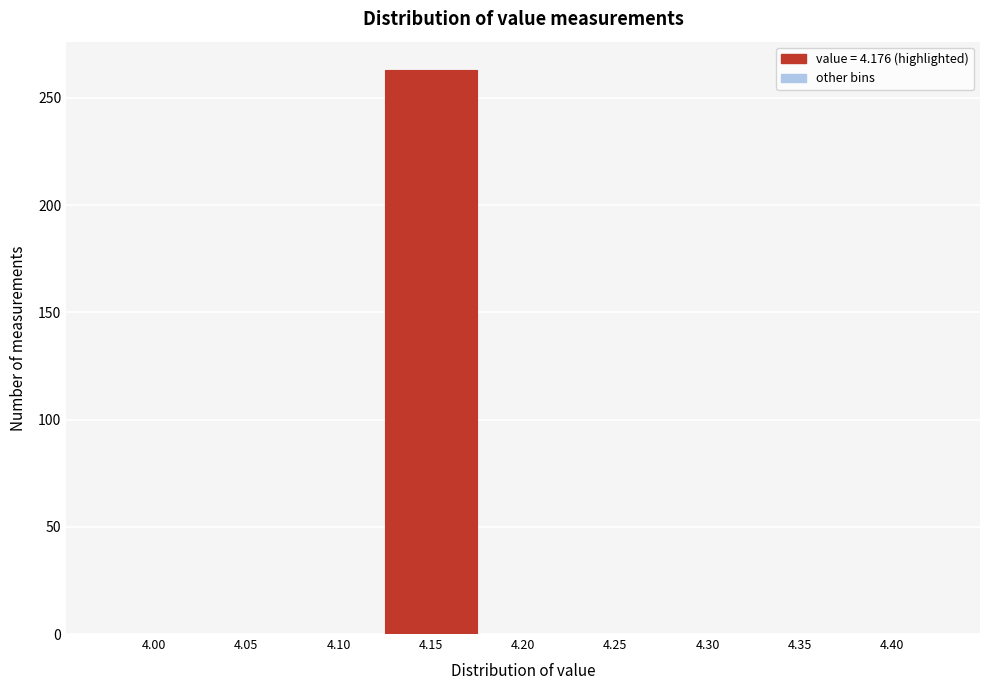

Reading left to right, extract all data points from this chart.

4.00=0	4.05=0	4.10=0	4.15=263	4.20=0	4.25=0	4.30=0	4.35=0	4.40=0